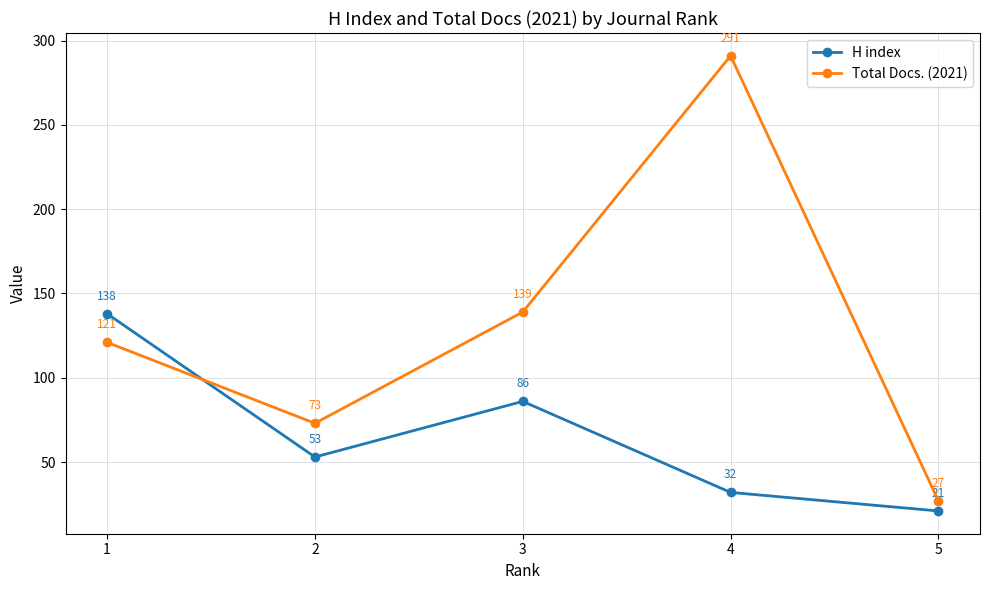

List the series in order of their peak value, lowest first.

H index, Total Docs. (2021)